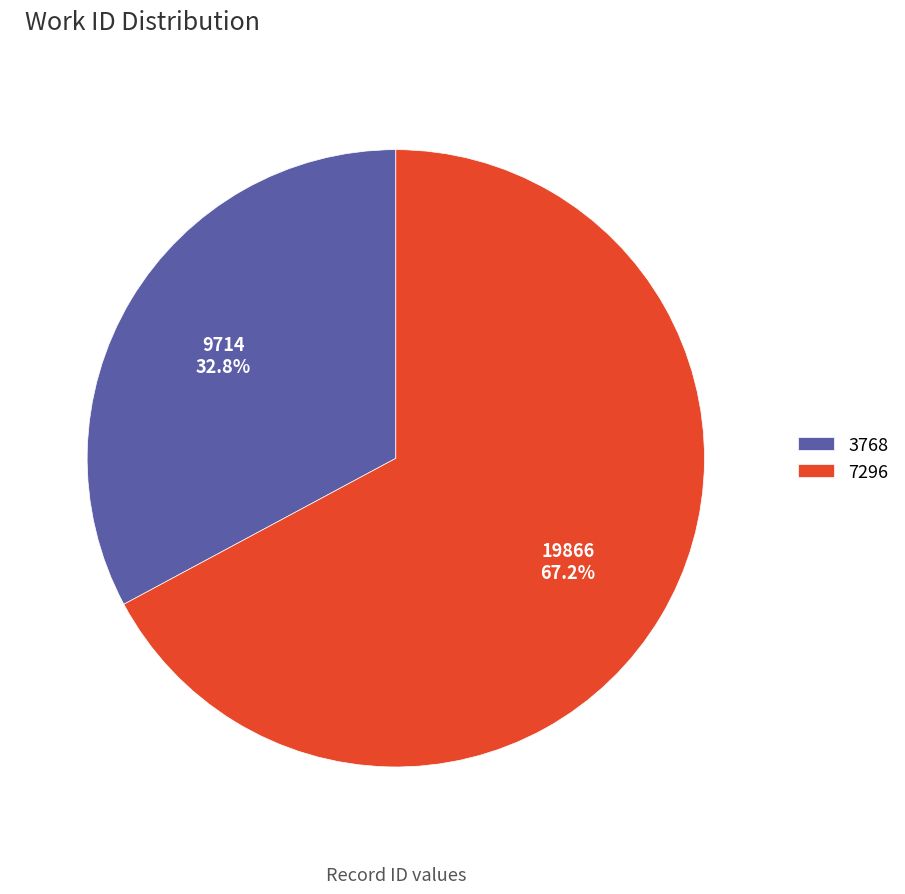

How many segments does this pie chart have?

2